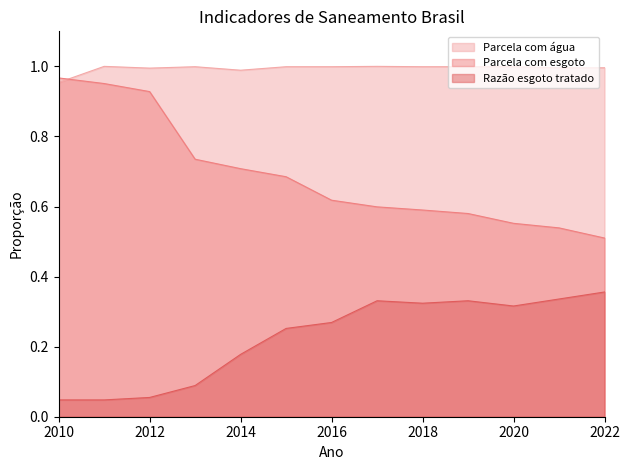

What is the maximum value for Parcela com esgoto?

1.0